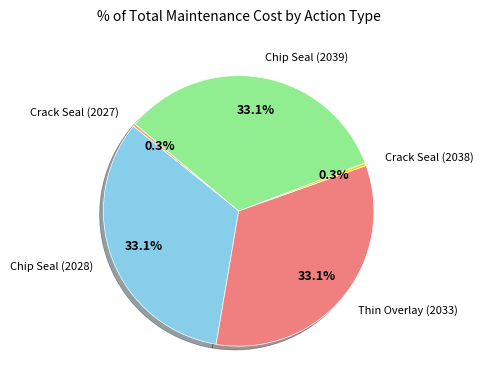

Is there a majority slice in this chart?

No